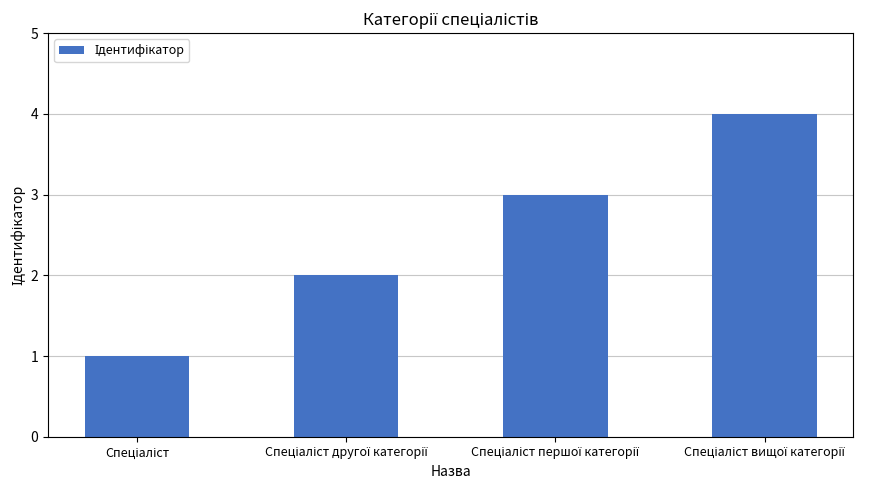

What is the difference between the maximum and minimum values?

3